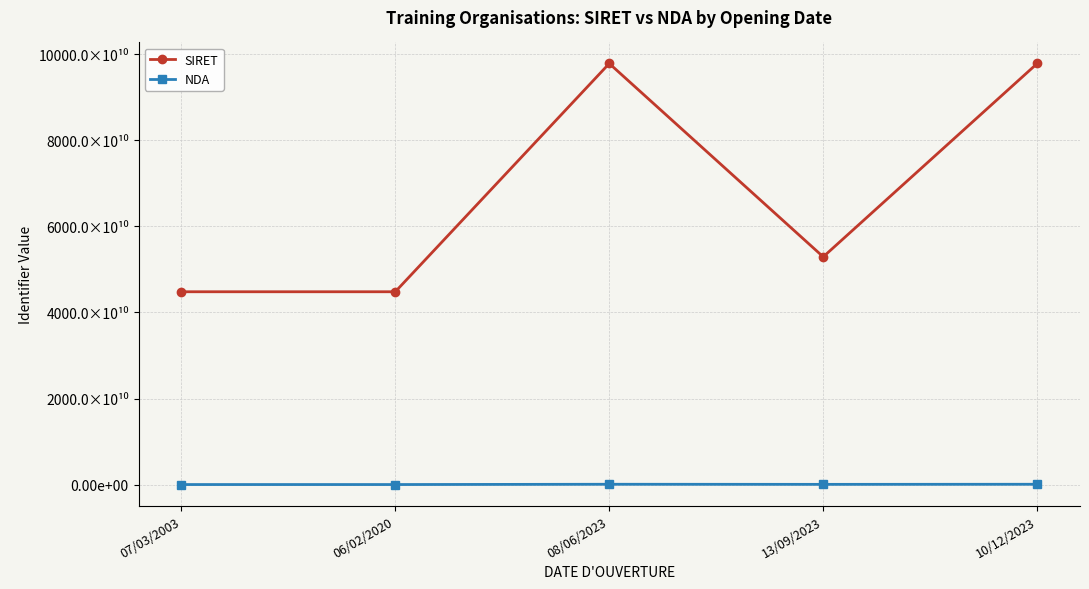

The SIRET series shows 80380406195763 at 07/03/2003. True or false?

False